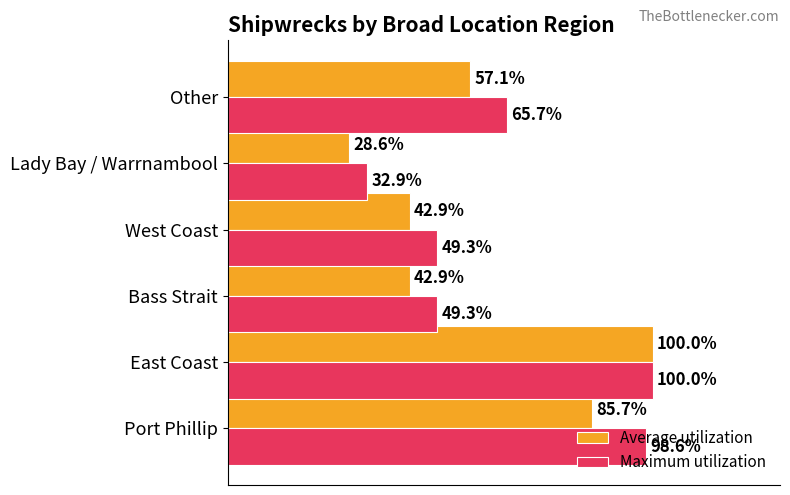

At which category is the sum across all series the highest?

East Coast